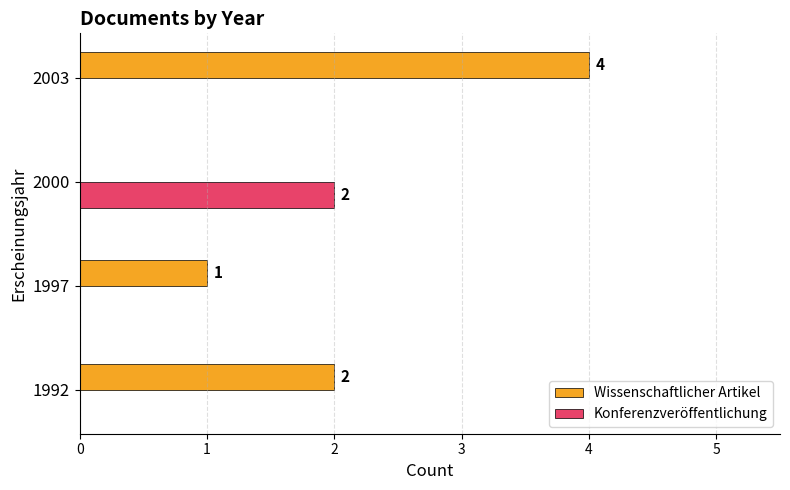

What are all the series names shown in the legend?

Wissenschaftlicher Artikel, Konferenzveröffentlichung